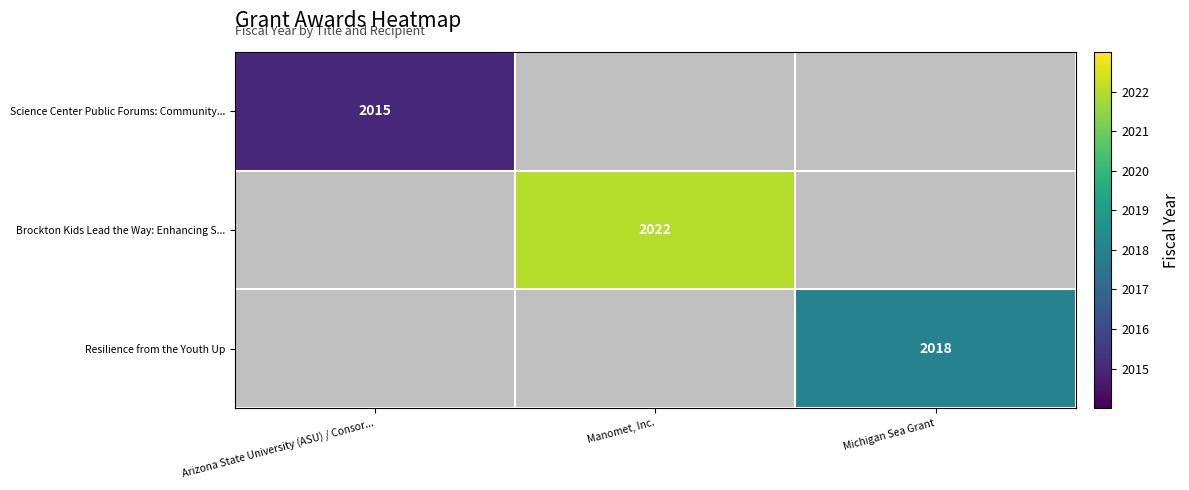

The value of Resilience from the Youth Up at Michigan Sea Grant is 3218. True or false?

False